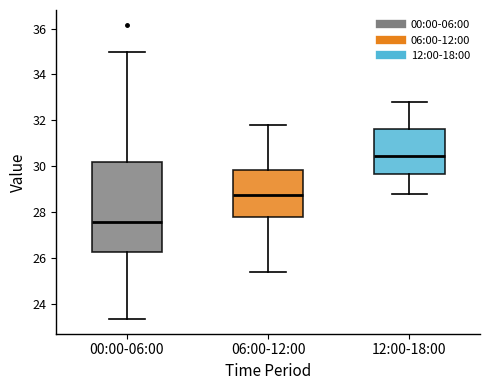

Which box has the highest median line?

12:00-18:00